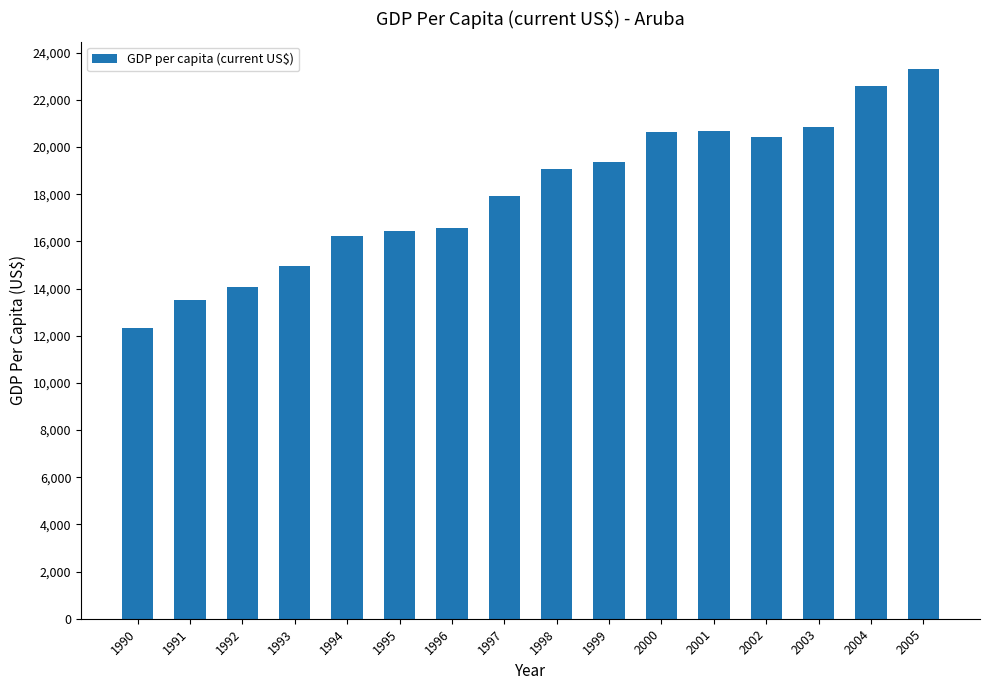

The chart shows a value of 11692.5 at 2003. True or false?

False